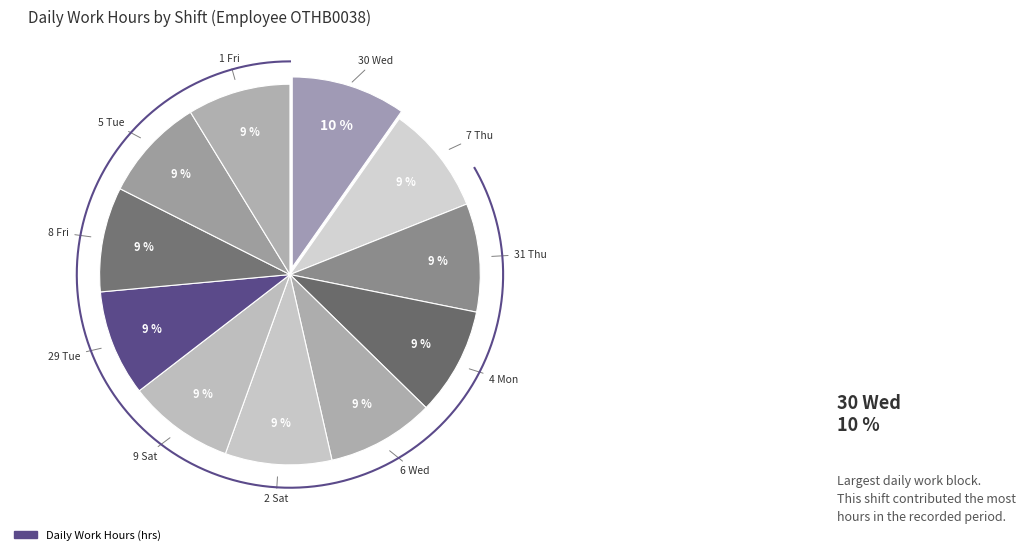

What percentage is the 6 Wed slice, to the nearest percent?

9%